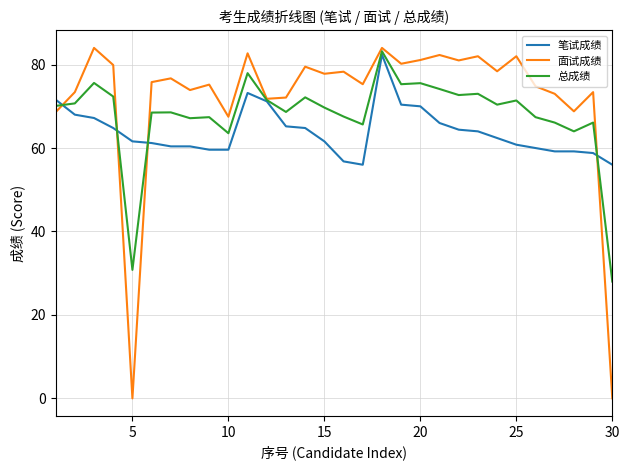

List the series in order of their overall mean, highest first.

面试成绩, 总成绩, 笔试成绩